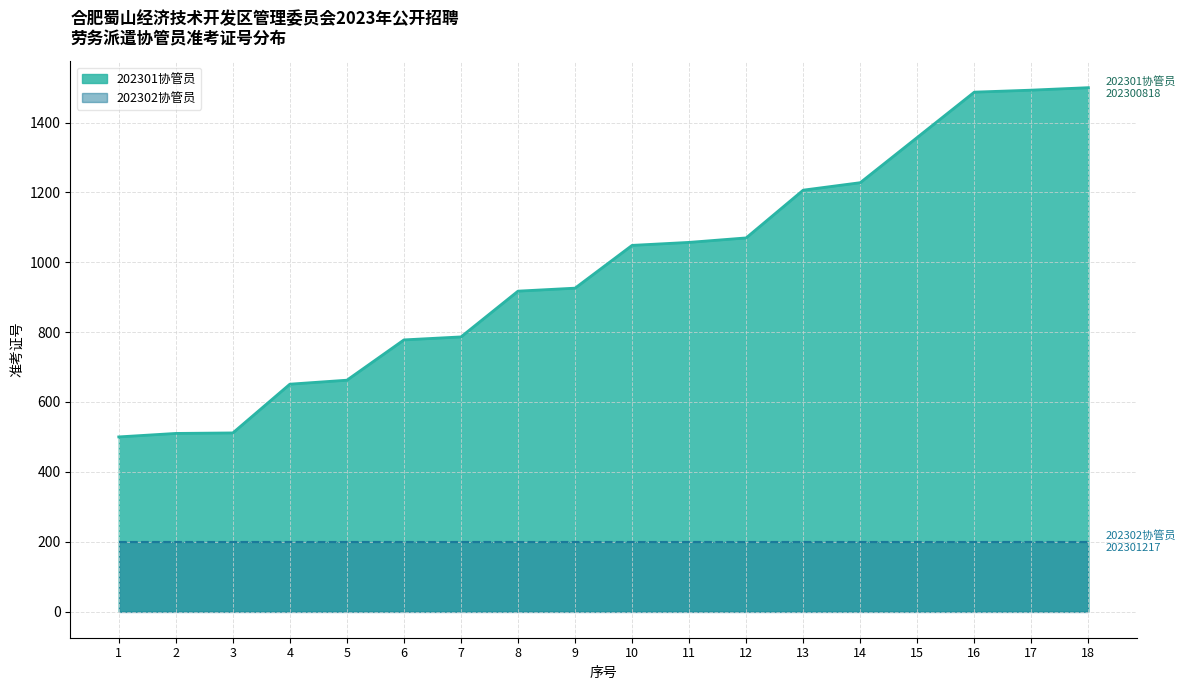

What is the average value?

982.7